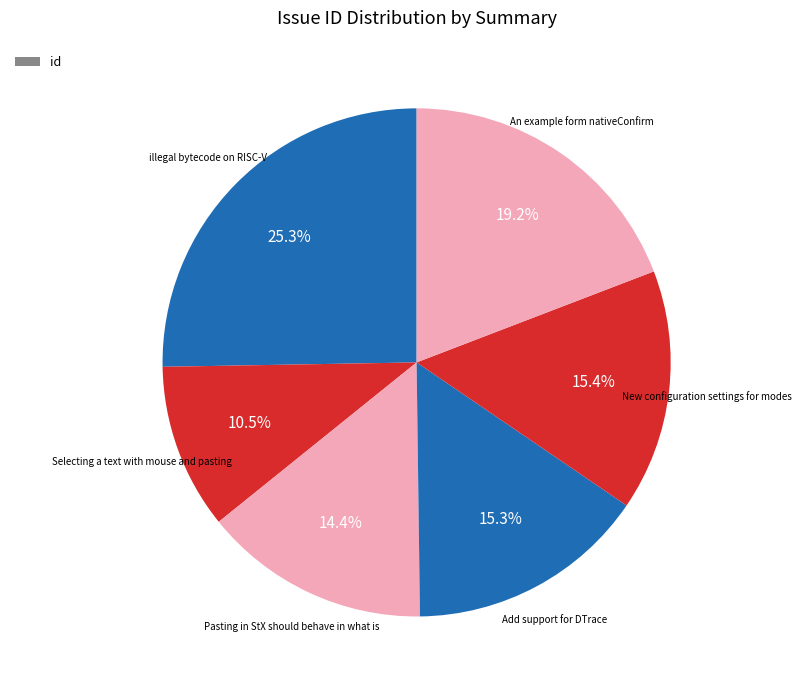

Count the number of slices in the pie.

6